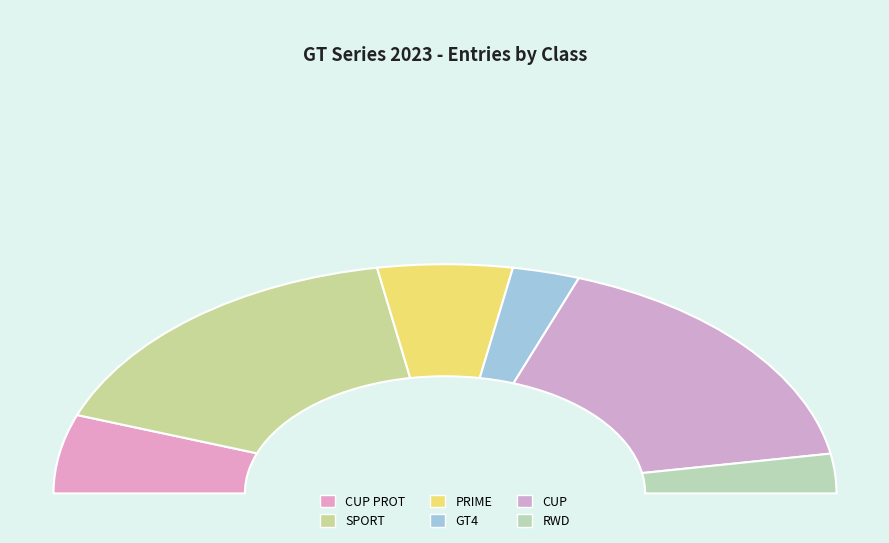

How many slices are in this pie chart?

6